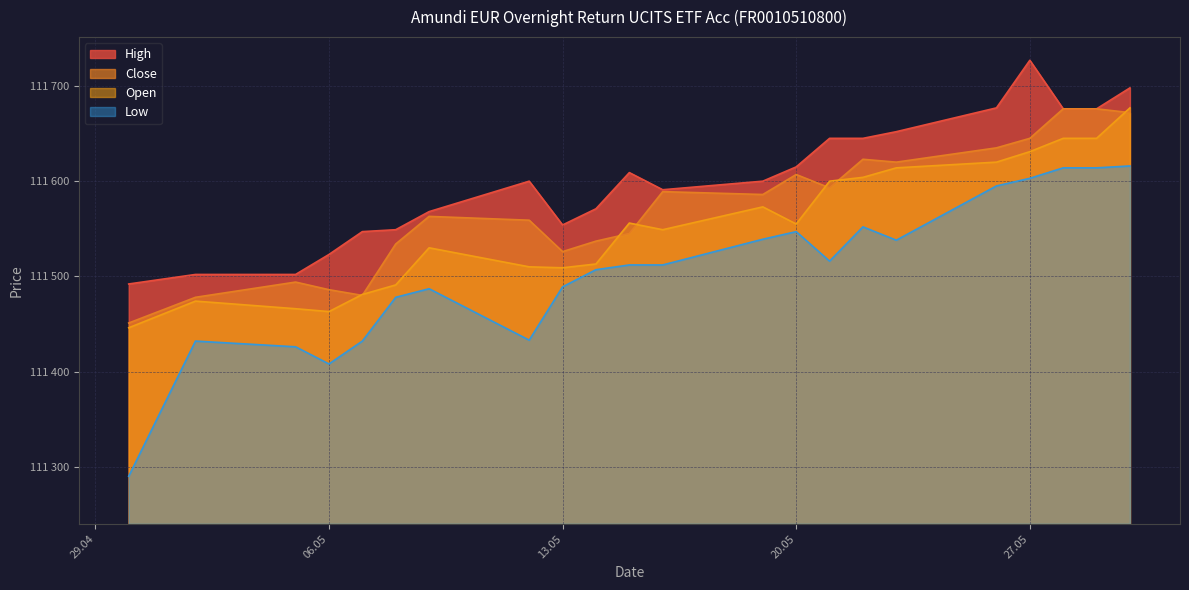

What is the label of the 12th point from the left?

16.05.2025